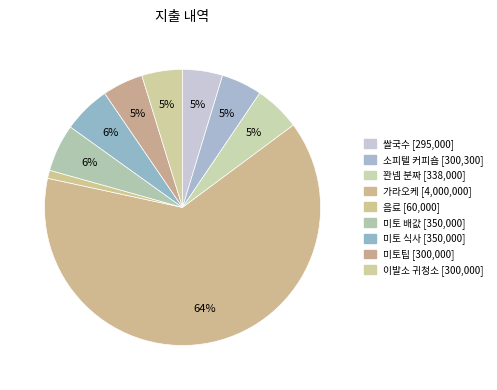

What is the smallest slice in the pie chart?

음료